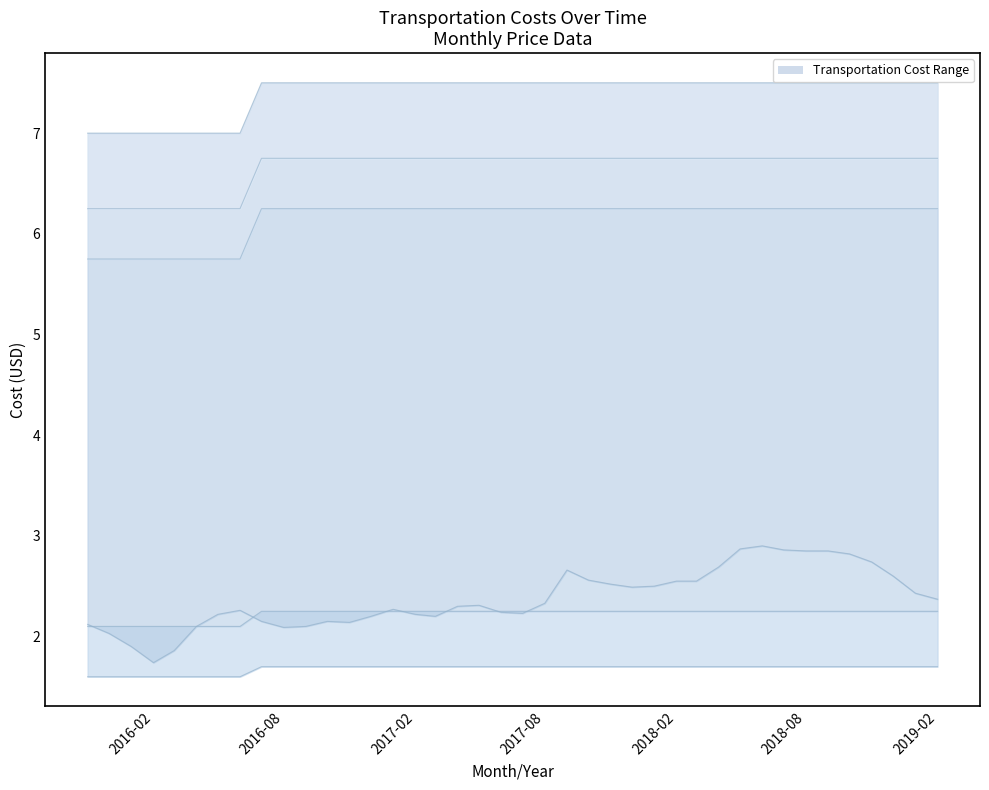

Which series has the largest total across all categories?

Commuter rail Zone 3